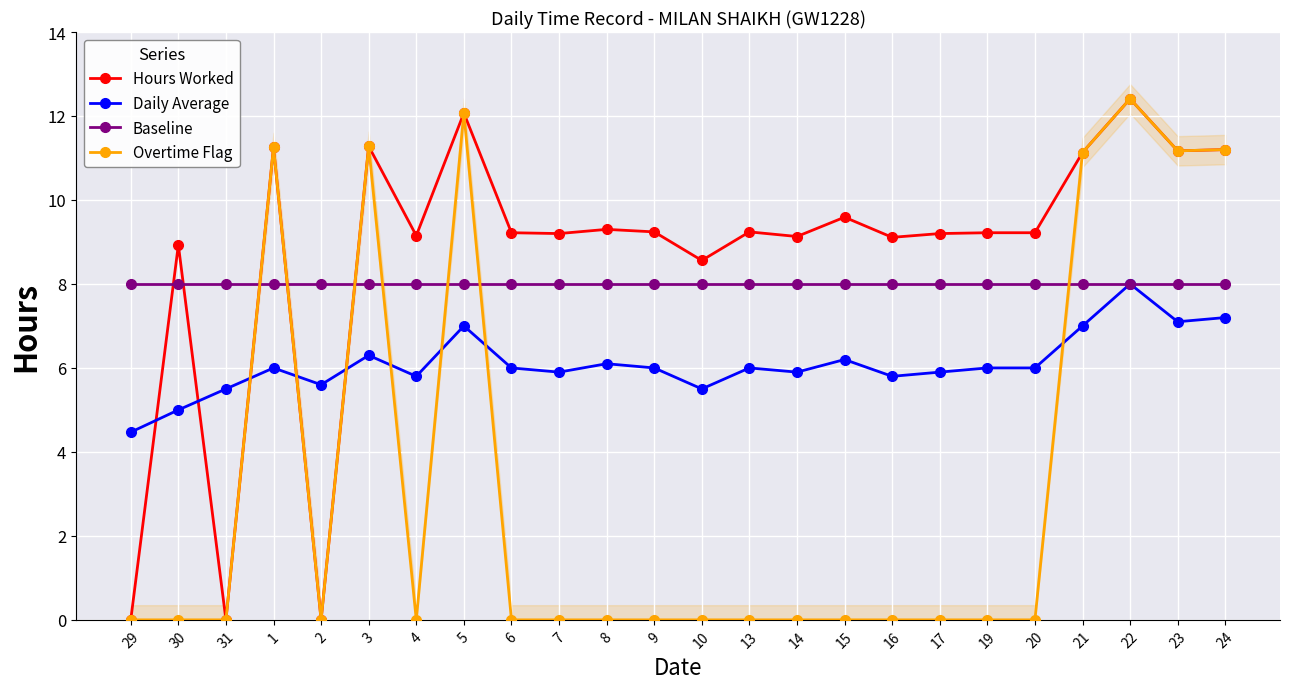

What is the difference between the Hours Worked values at 14 and 8?

0.2